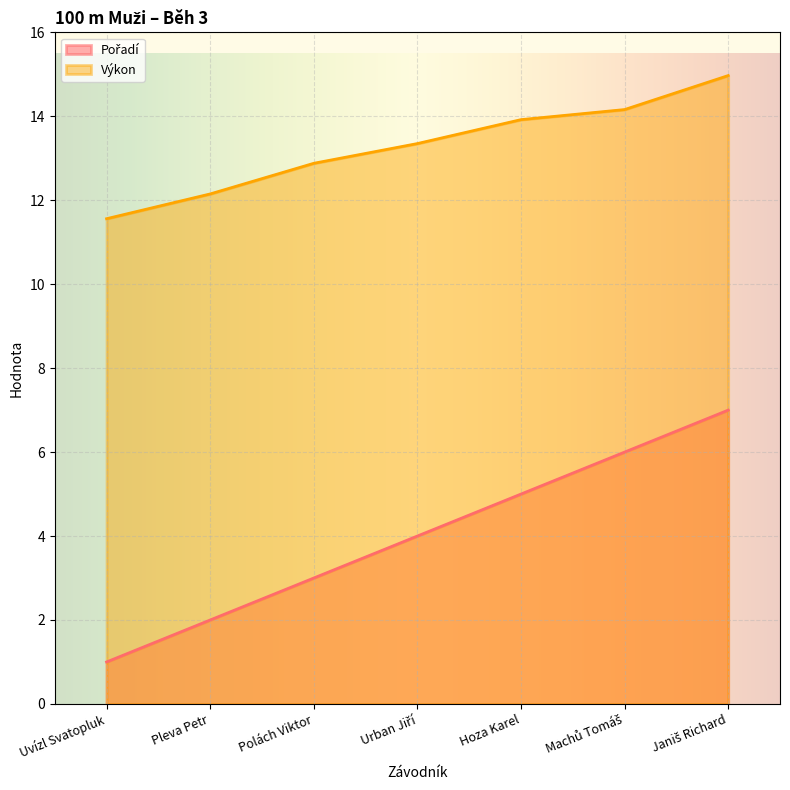

Does the chart display data point markers on the line(s)?

No